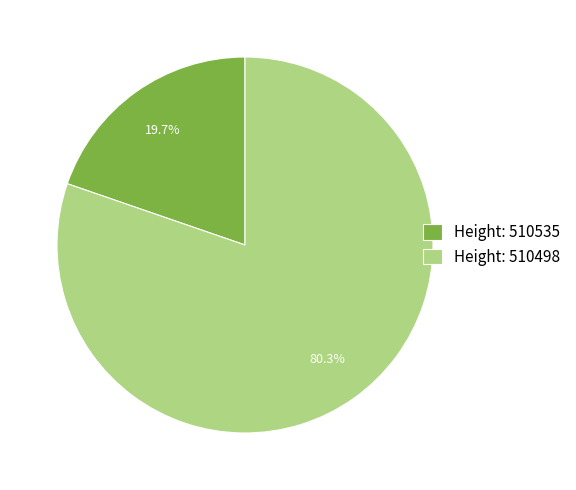

Between Height: 510498 and Height: 510535, which is larger?

Height: 510498